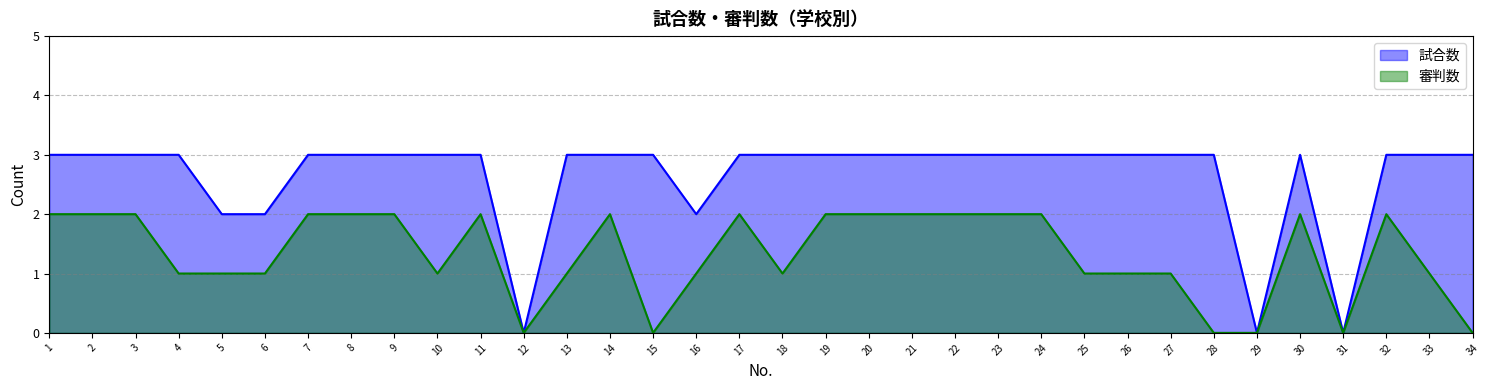

In 試合数, how many points are lower than both neighbors (excluding endpoints)?

4